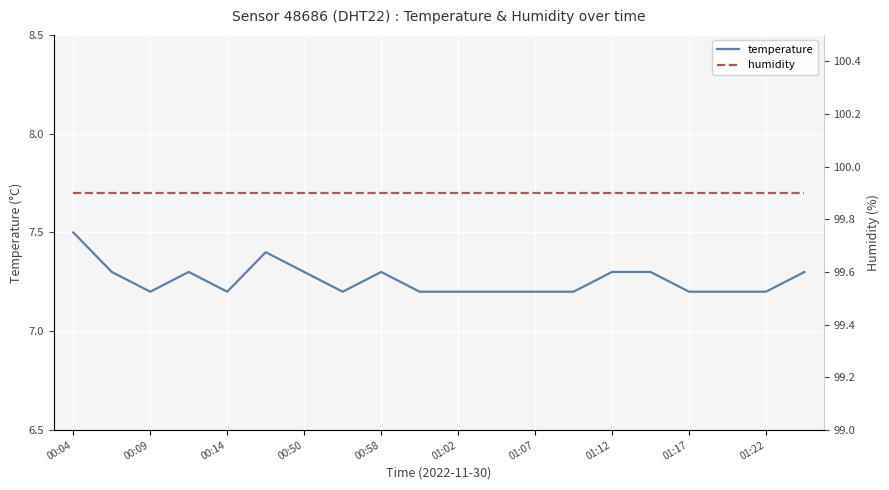

At how many categories does at least one series exceed 81?

20